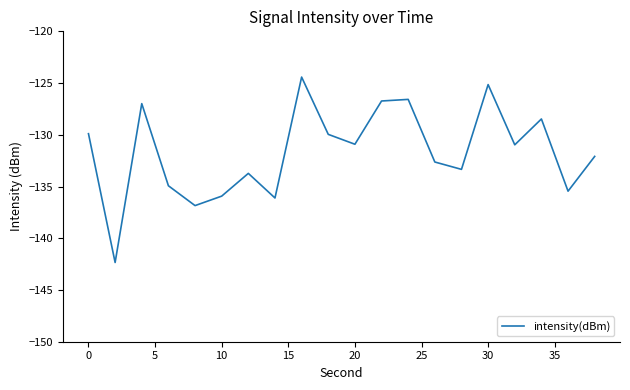

What is the difference between the maximum and minimum values?

17.9